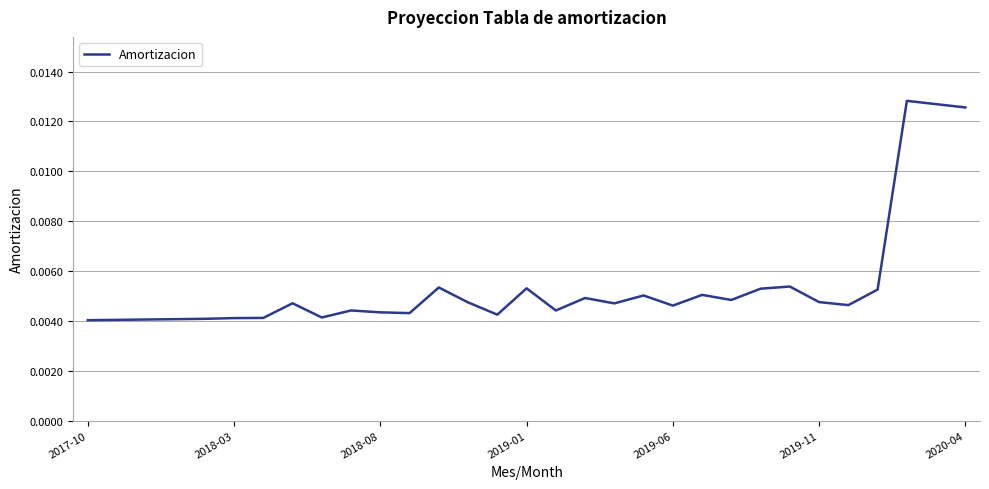

How many lines are shown in the chart?

1